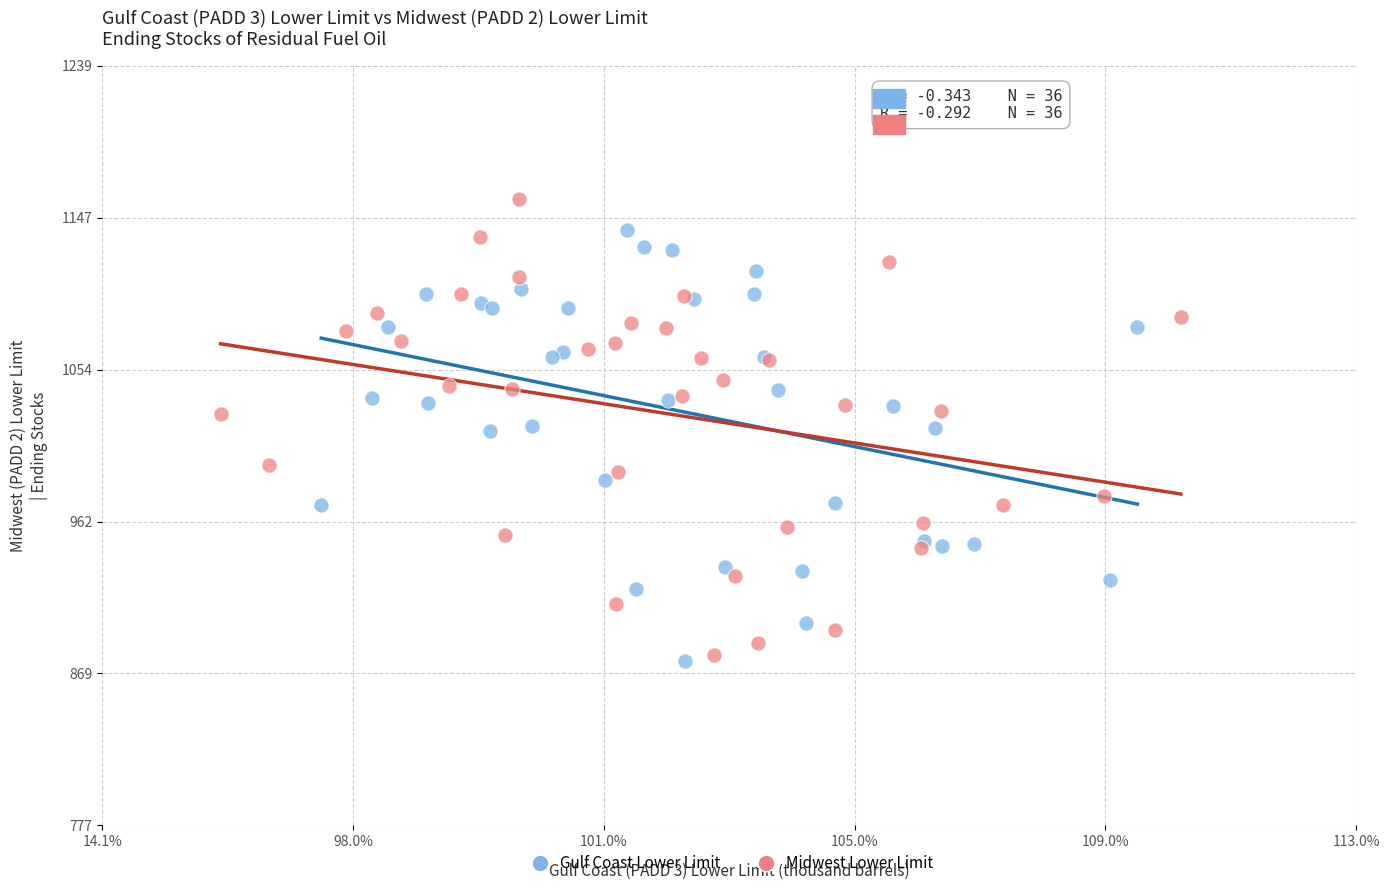

Which series reaches the maximum Y coordinate?

Midwest Lower Limit